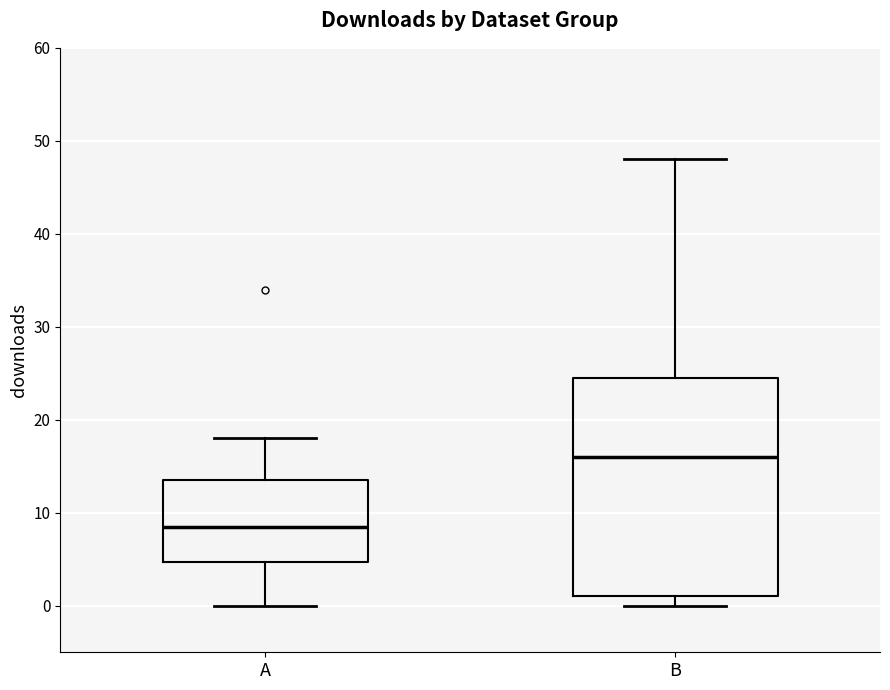

Reading left to right, transcribe this box plot: for each box, give where its median line is, the range the box spans, and where its two whiskers end, as read against the y-axis. The values are not printed on the chart, so give them approximately, as read against the axis.

A: median 9, box 5 to 14, whiskers 0 to 18
B: median 16, box 1 to 25, whiskers 0 to 48